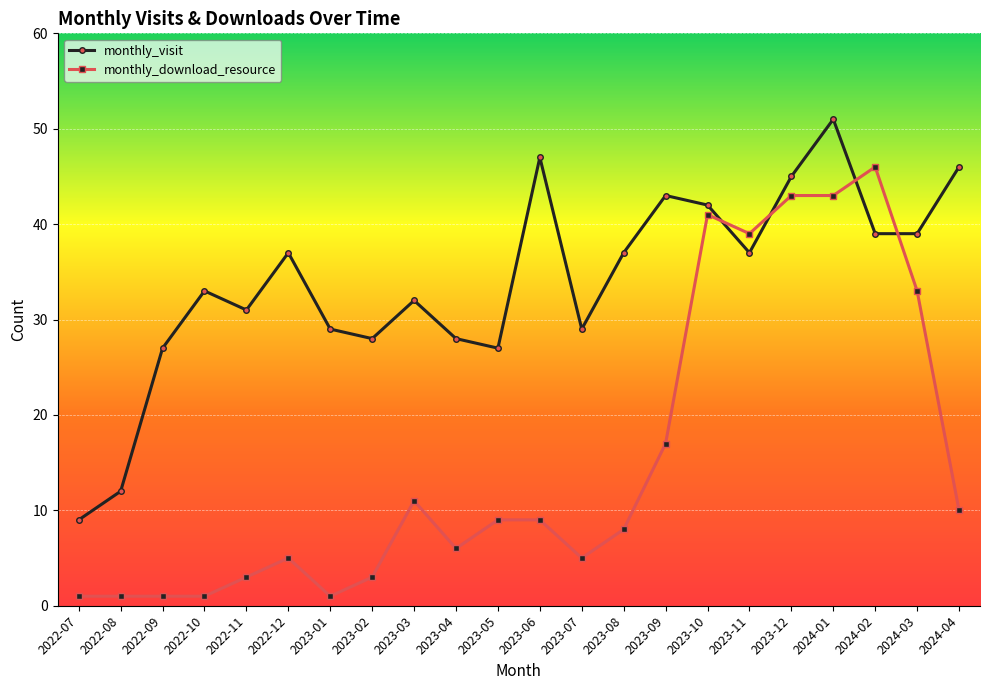

At how many categories does at least one series exceed 8?

22